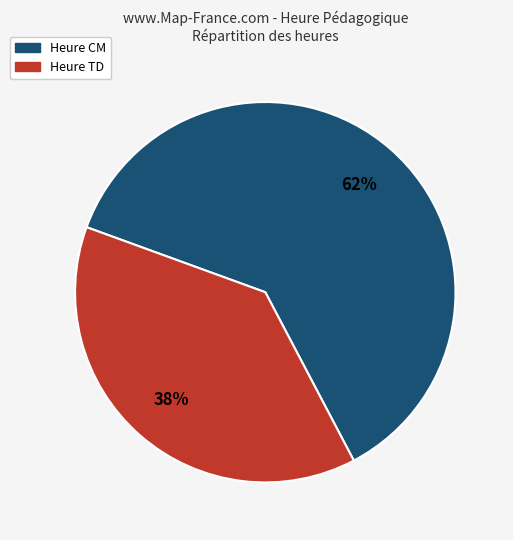

To the nearest percent, what is the average slice percentage?

50%